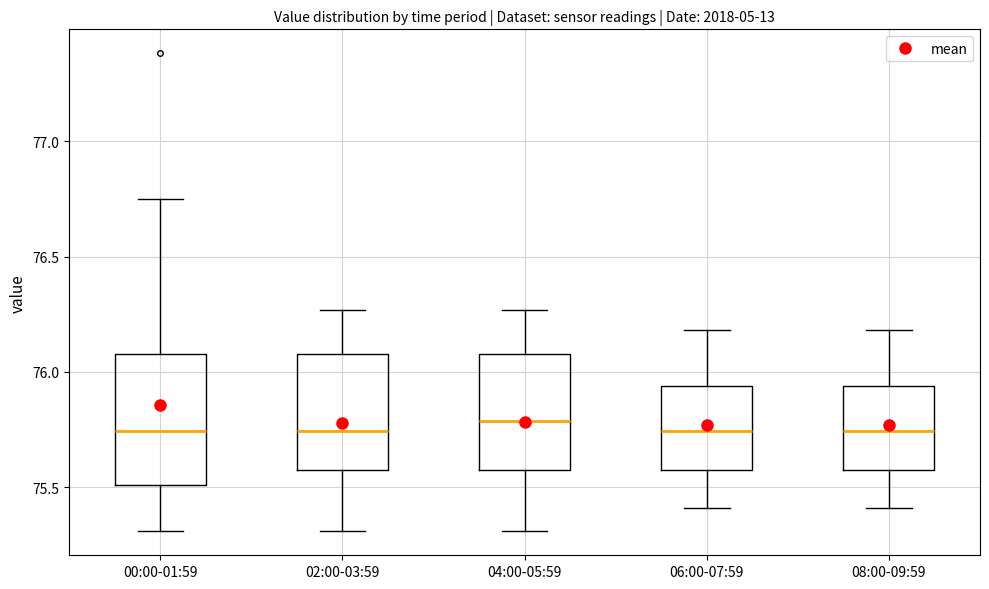

Reading left to right, transcribe this box plot: for each box, give where its median line is, the range the box spans, and where its two whiskers end, as read against the y-axis. The values are not printed on the chart, so give them approximately, as read against the axis.

00:00-01:59: median 75.75, box 75.50 to 76.10, whiskers 75.30 to 76.75
02:00-03:59: median 75.75, box 75.60 to 76.10, whiskers 75.30 to 76.25
04:00-05:59: median 75.80, box 75.60 to 76.10, whiskers 75.30 to 76.25
06:00-07:59: median 75.75, box 75.60 to 75.95, whiskers 75.40 to 76.20
08:00-09:59: median 75.75, box 75.60 to 75.95, whiskers 75.40 to 76.20